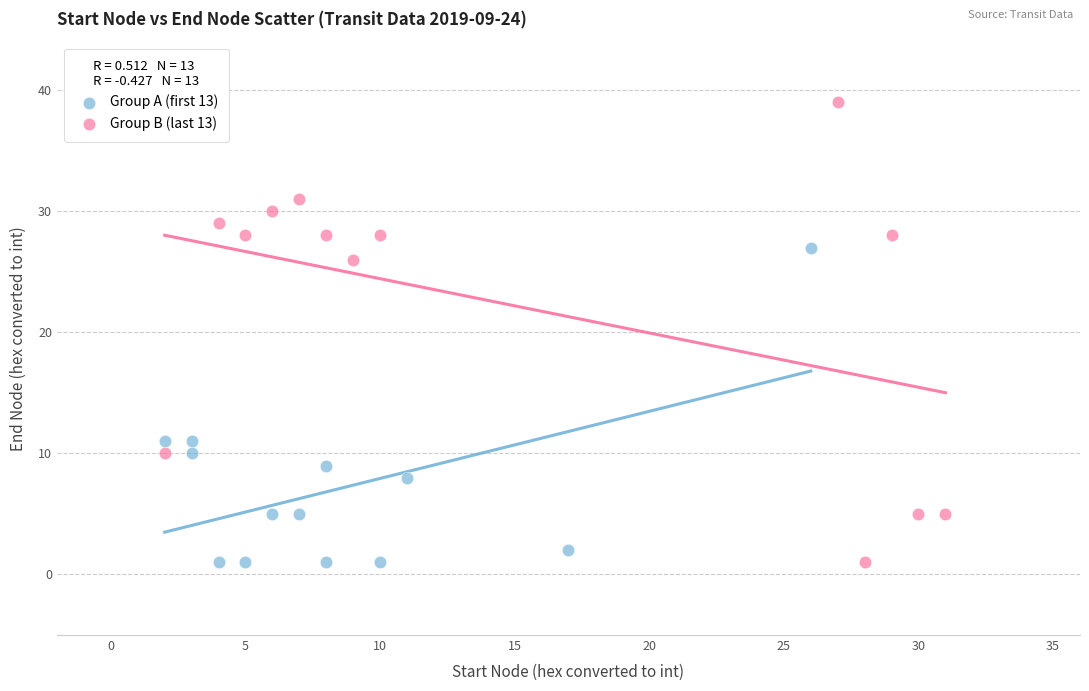

Which series has the largest Y range (max minus min)?

Group B (last 13)